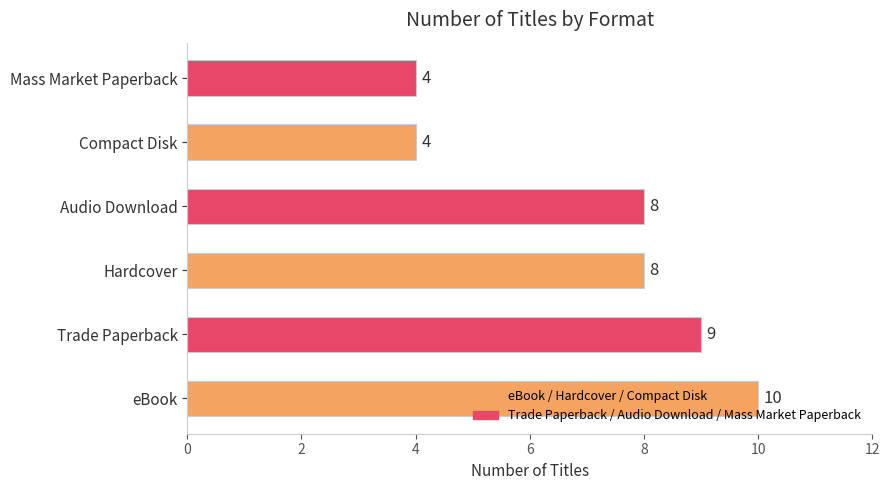

The value at Compact Disk is 7. True or false?

False